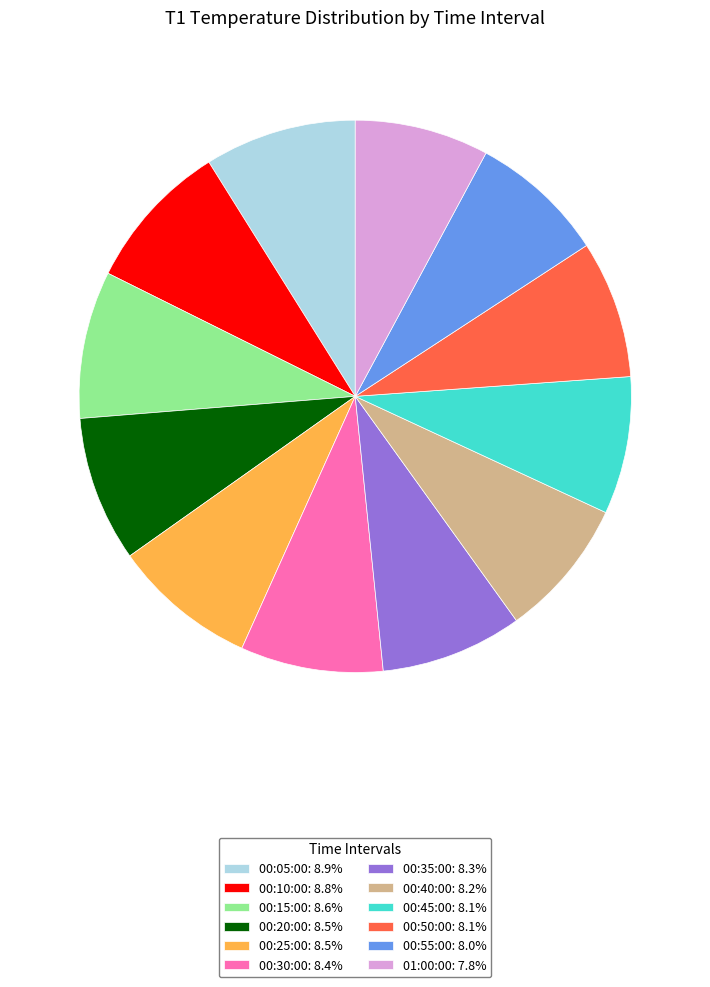

Combined, do 00:10:00: 8.8% and 00:55:00: 8.0% account for over 50%?

No